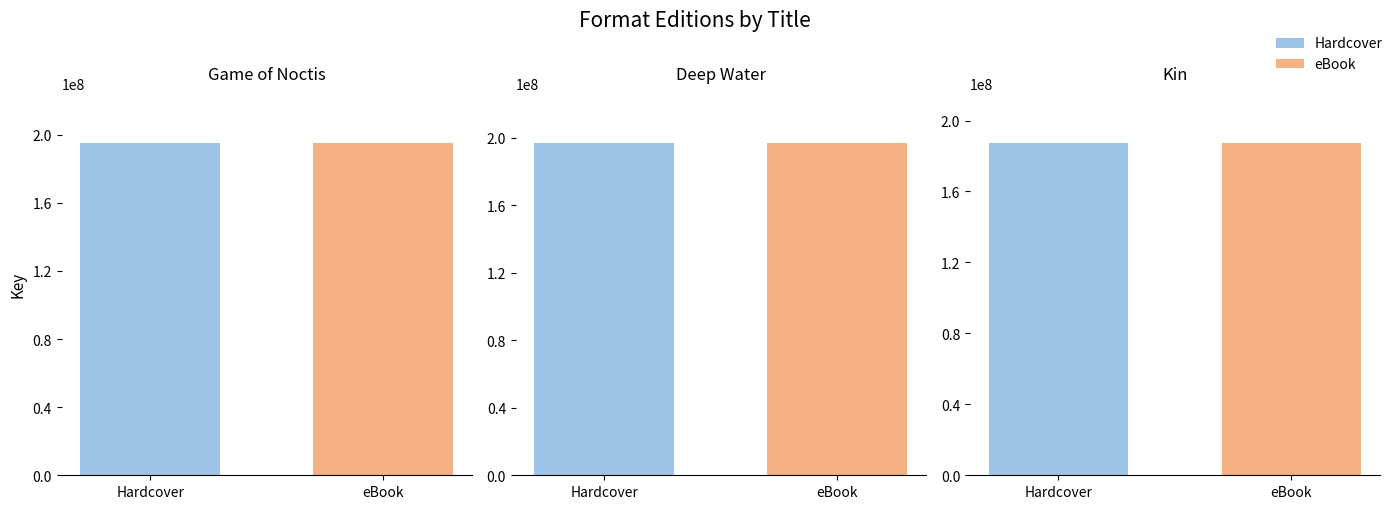

Rank the categories by Game of Noctis value from highest to lowest.

Hardcover, eBook